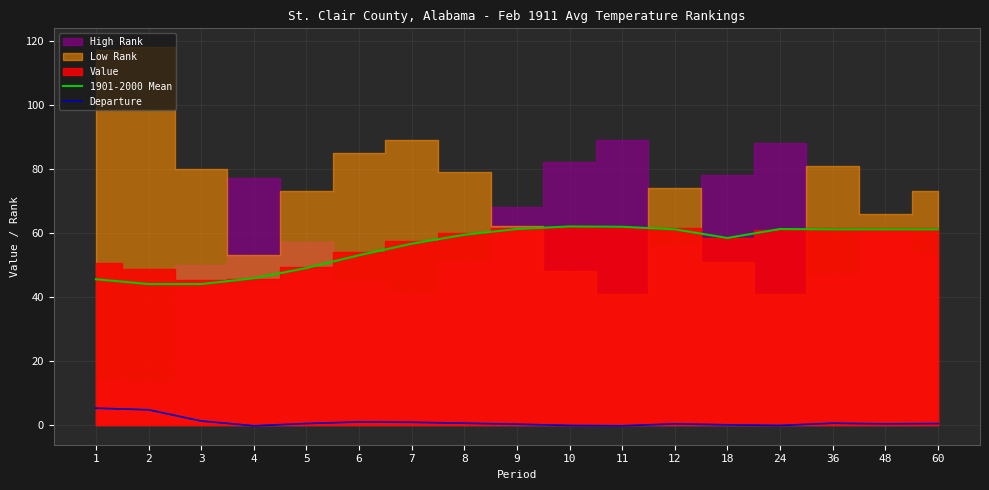

What is the difference between the second highest and second lowest values in the 1901-2000 Mean series?

17.9